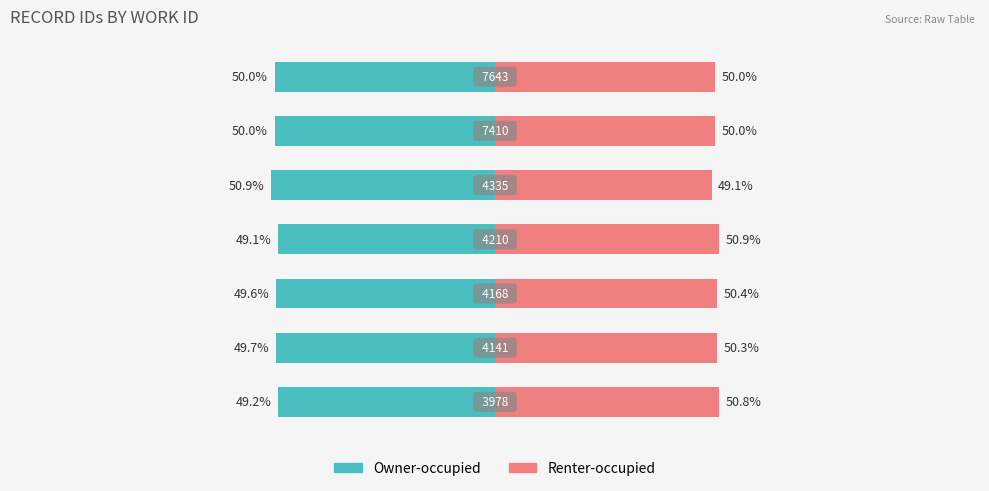

Which series has the widest spread of values?

Owner-occupied